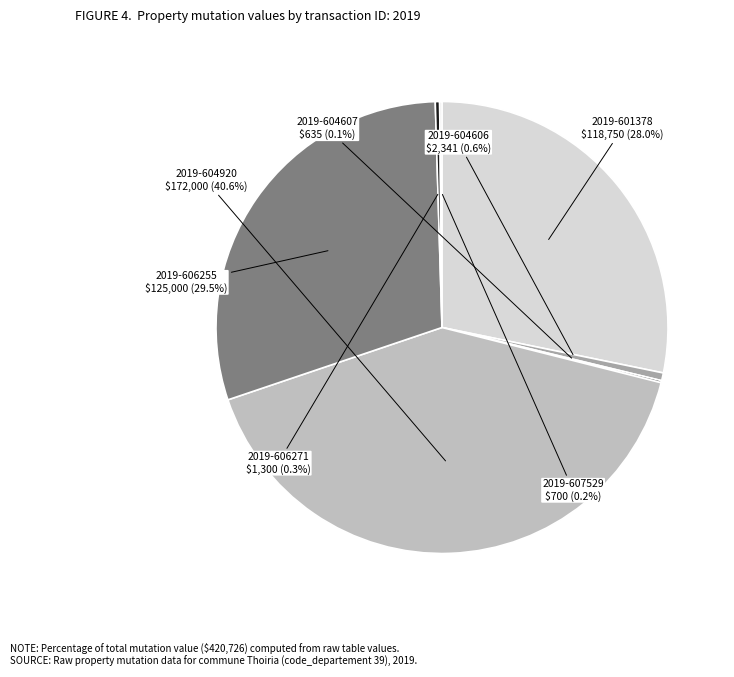

Rank the categories by value from highest to lowest.

2019-604920, 2019-606255, 2019-601378, 2019-604606, 2019-606271, 2019-607529, 2019-604607